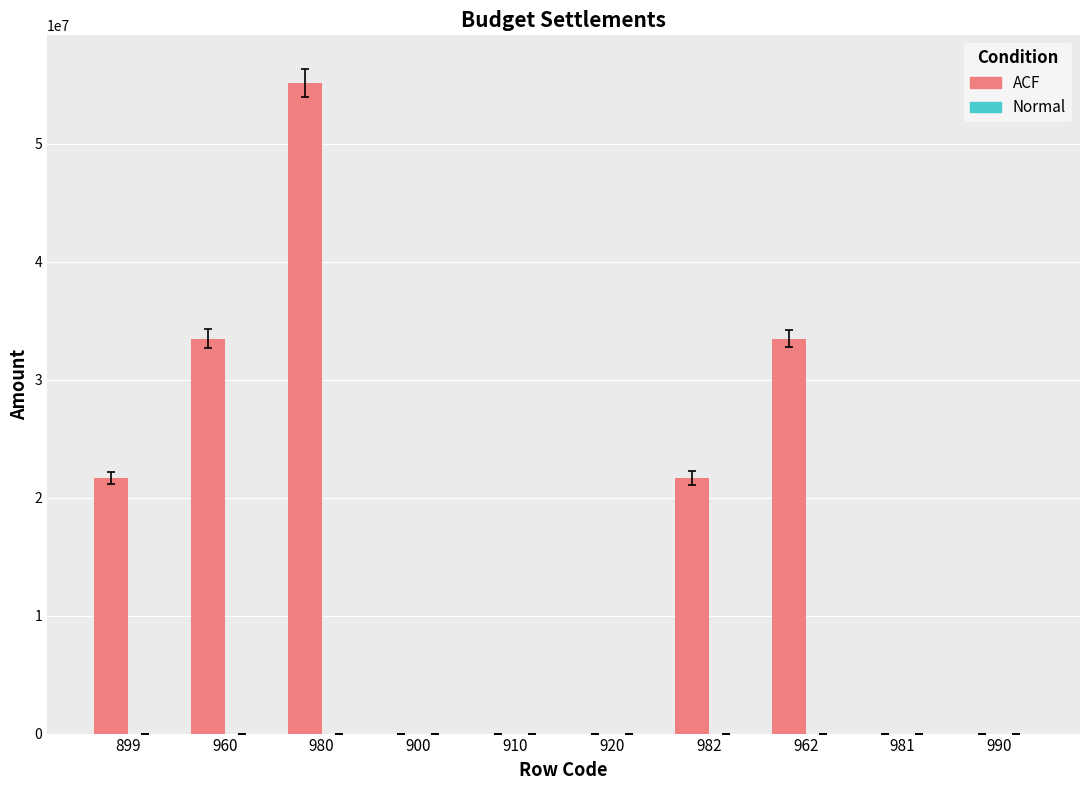

What is the greatest value displayed?

55176203.5